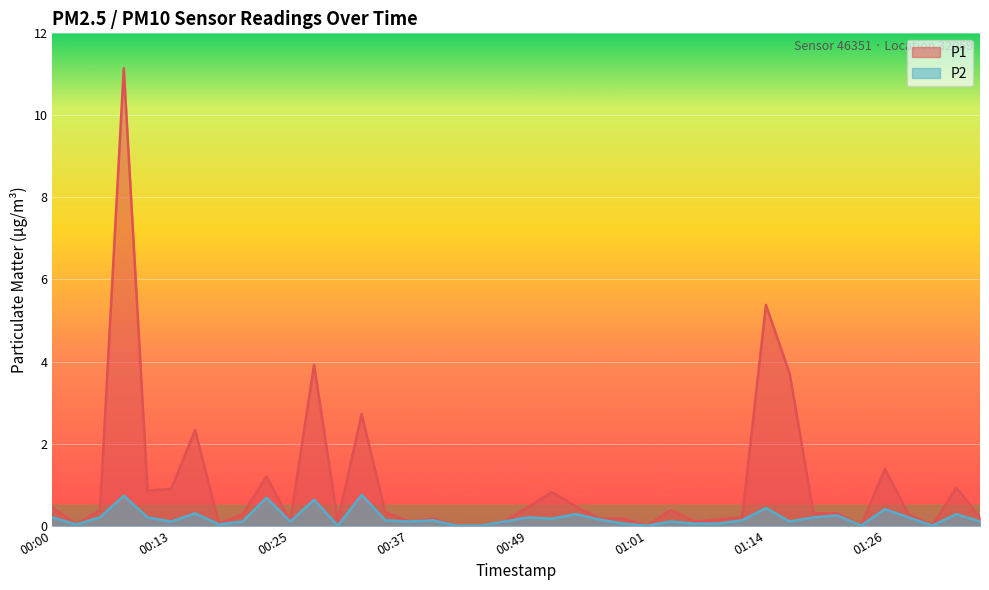

What is the difference between the P2 values at 00:47 and 01:06?

0.1